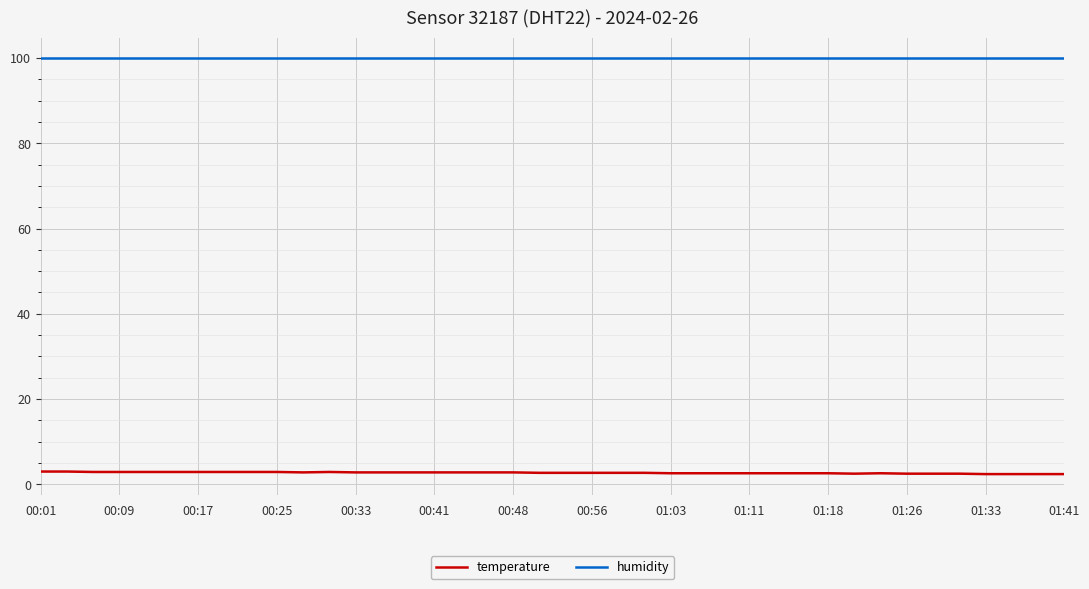

Which series has the largest total across all categories?

humidity